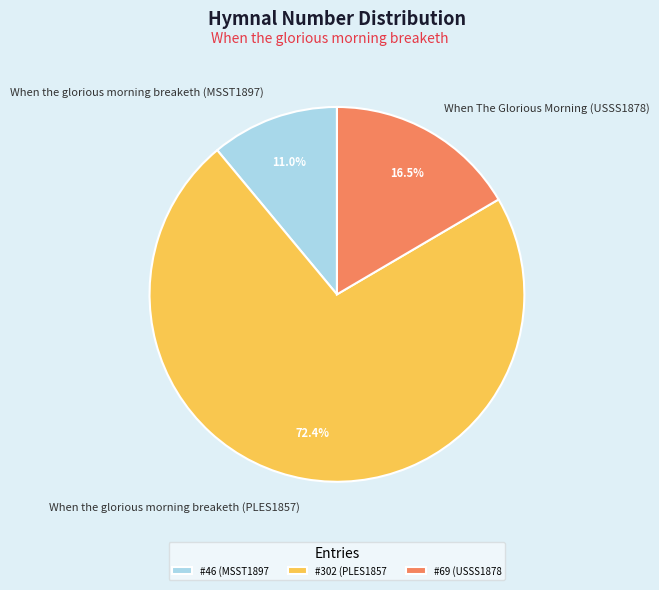

Which category has the biggest portion of the pie?

When the glorious morning breaketh (PLES1857)